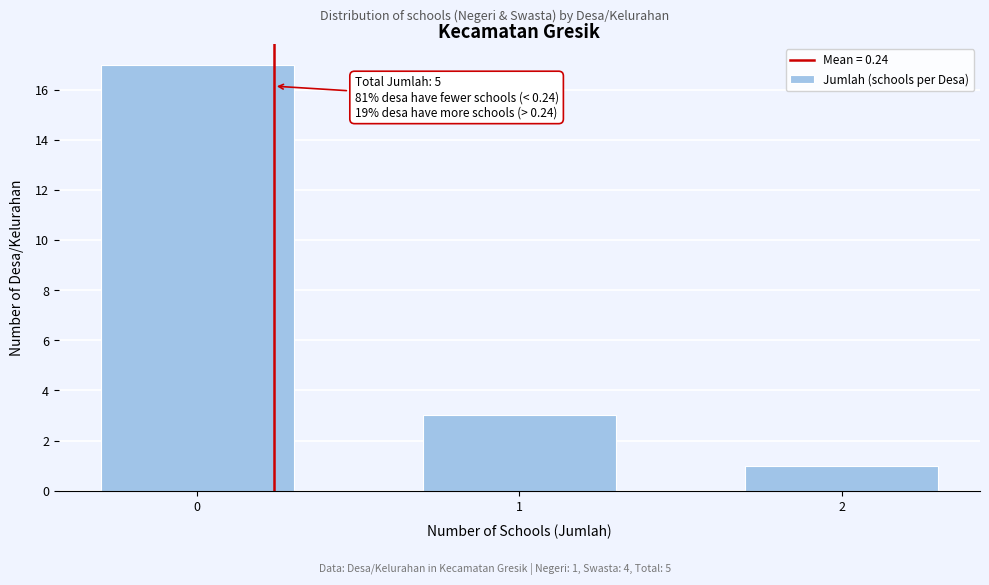

Reading left to right, what are all the values shown in this chart?

17	3	1